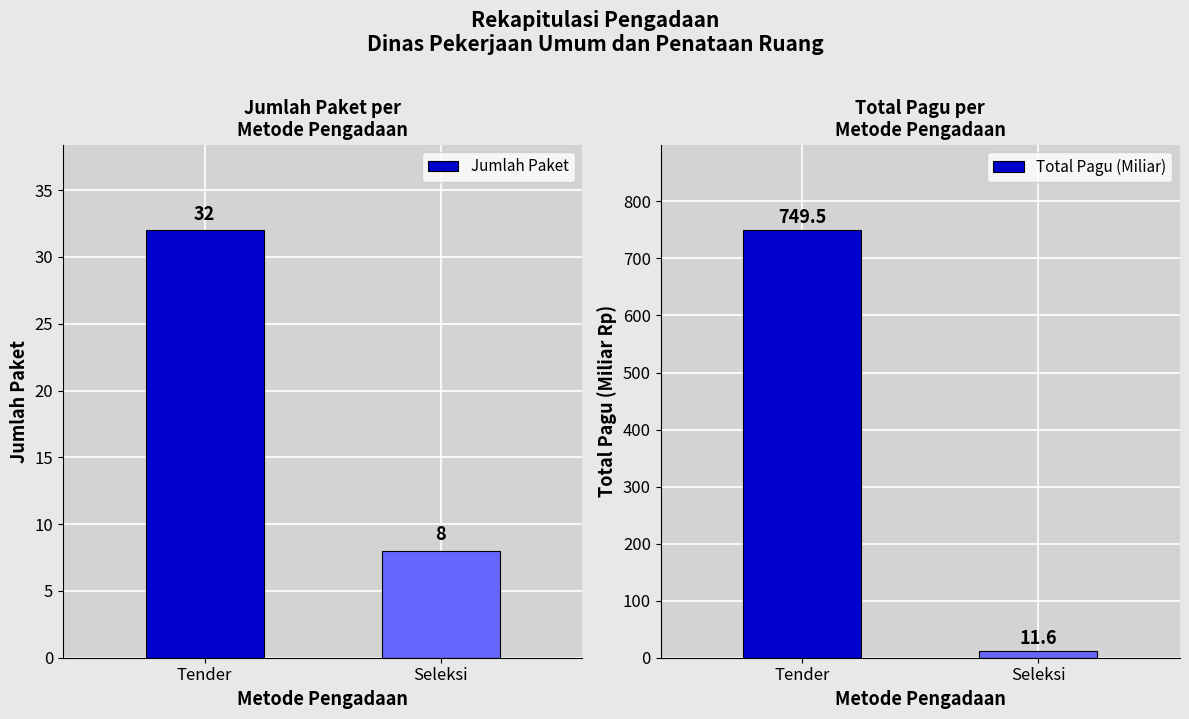

What is the average value of the Total Pagu (Miliar) series?

380.5